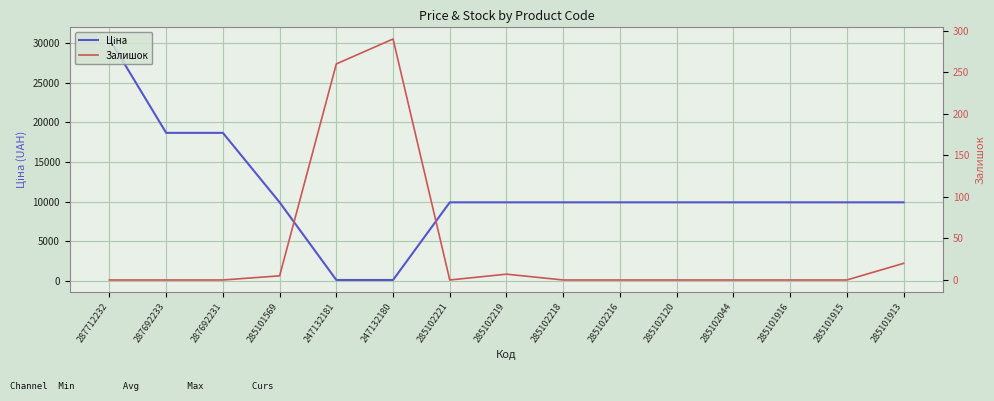

At which label does Залишок reach its minimum?

287712232